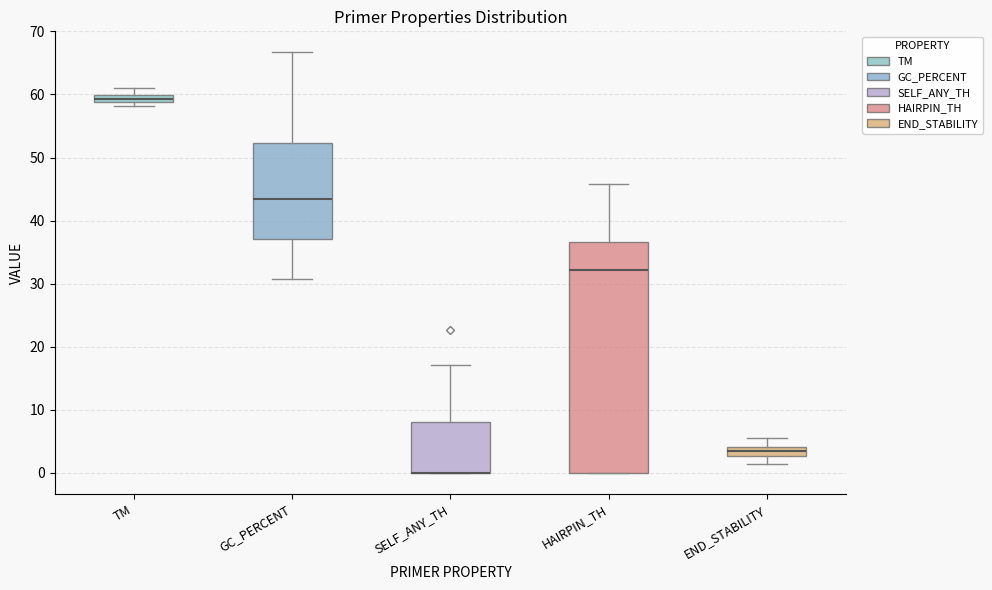

Comparing the boxes themselves (not the whiskers), which one is the tallest?

HAIRPIN_TH